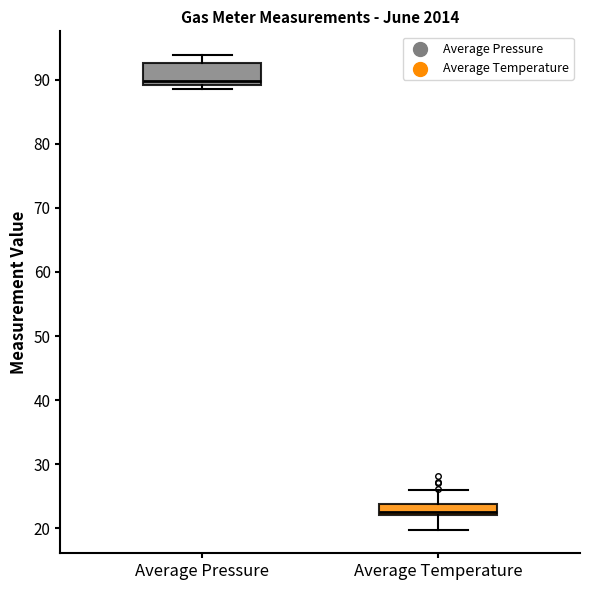

Reading left to right, transcribe this box plot: for each box, give where its median line is, the range the box spans, and where its two whiskers end, as read against the y-axis. The values are not printed on the chart, so give them approximately, as read against the axis.

Average Pressure: median 90, box 89 to 93, whiskers 88 to 94
Average Temperature: median 23, box 22 to 24, whiskers 20 to 26